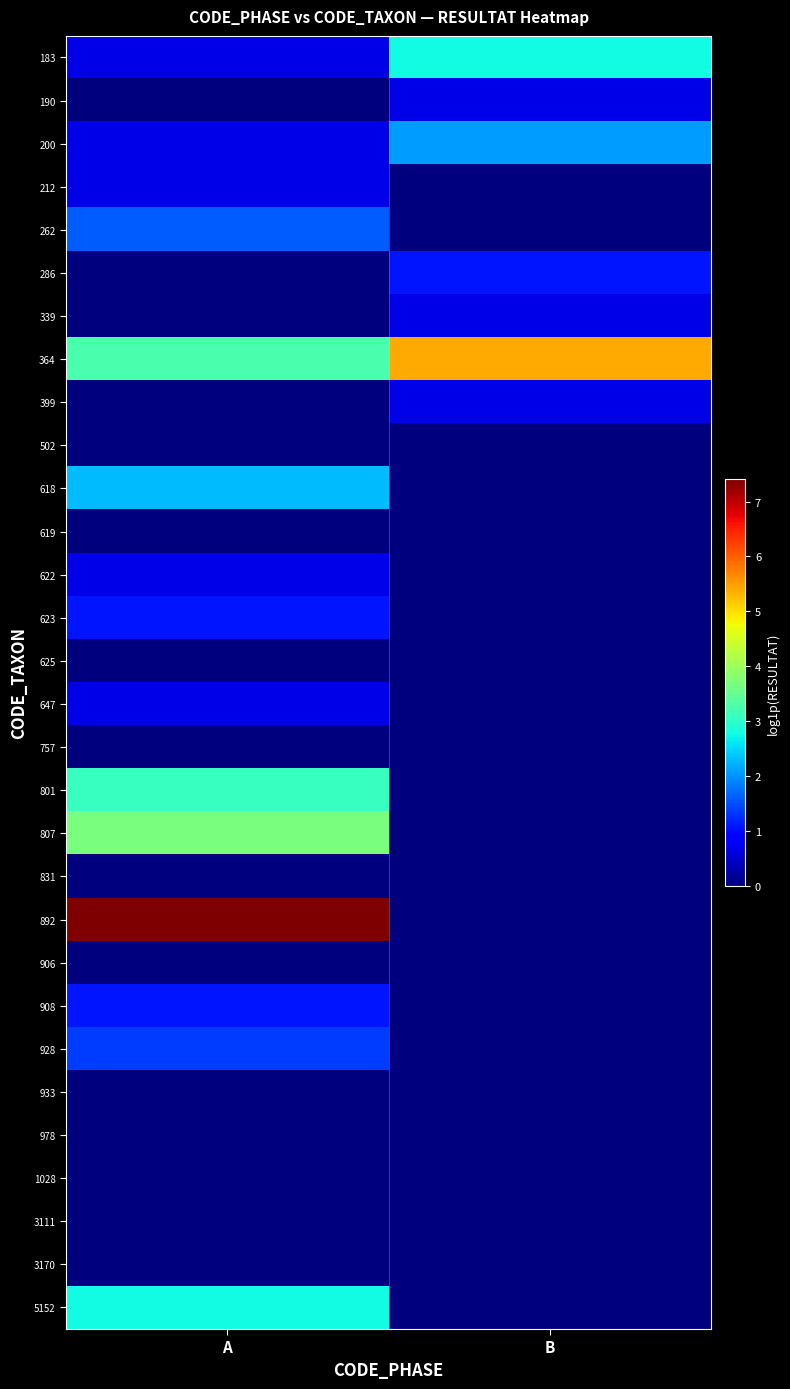

Which category has the lowest value across all series?

A